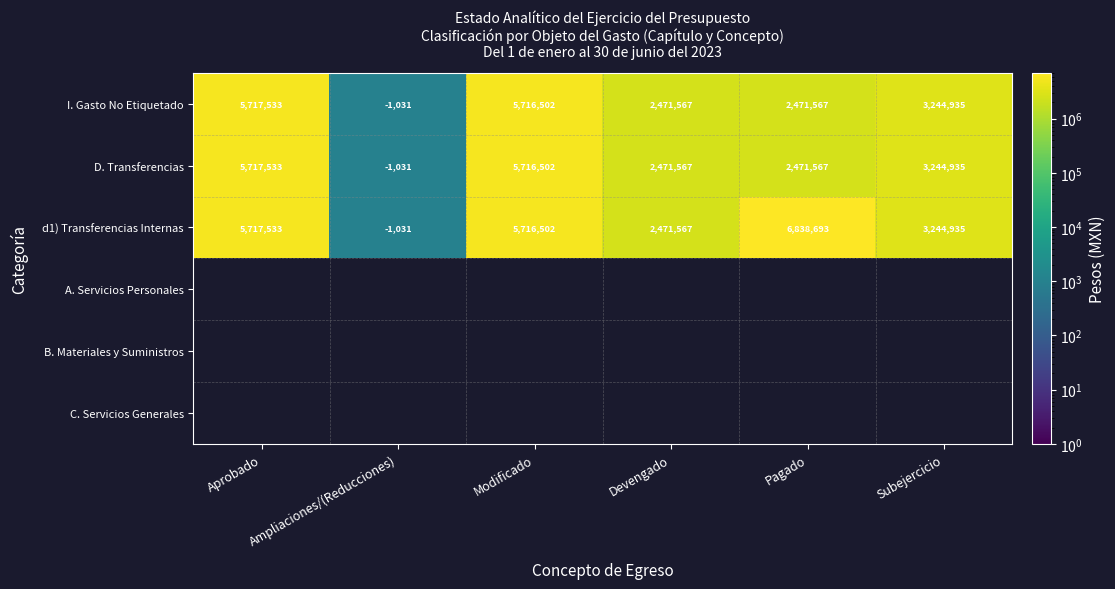

What is the smallest value displayed?

1031.0